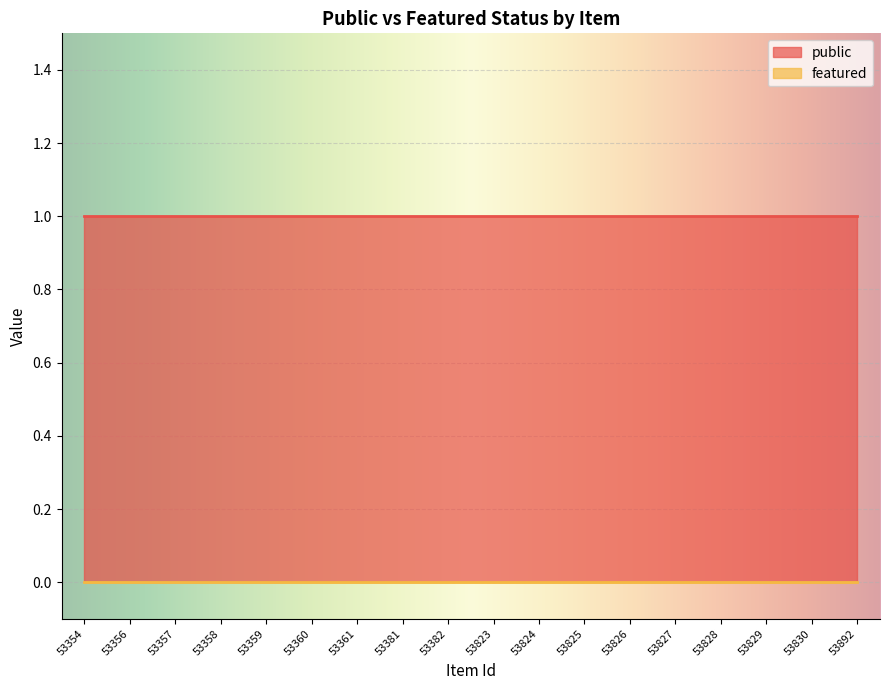

Rank the series by their average value, from lowest to highest.

featured, public